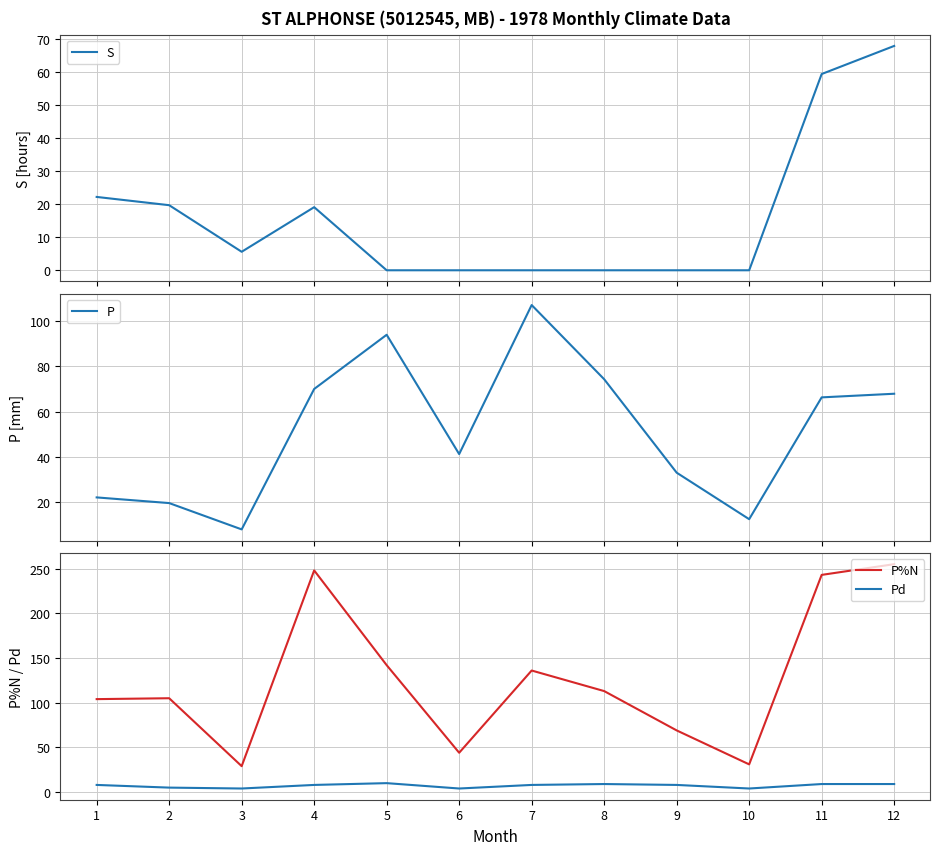

What is the difference between the P%N values at 7 and 5?

6.0